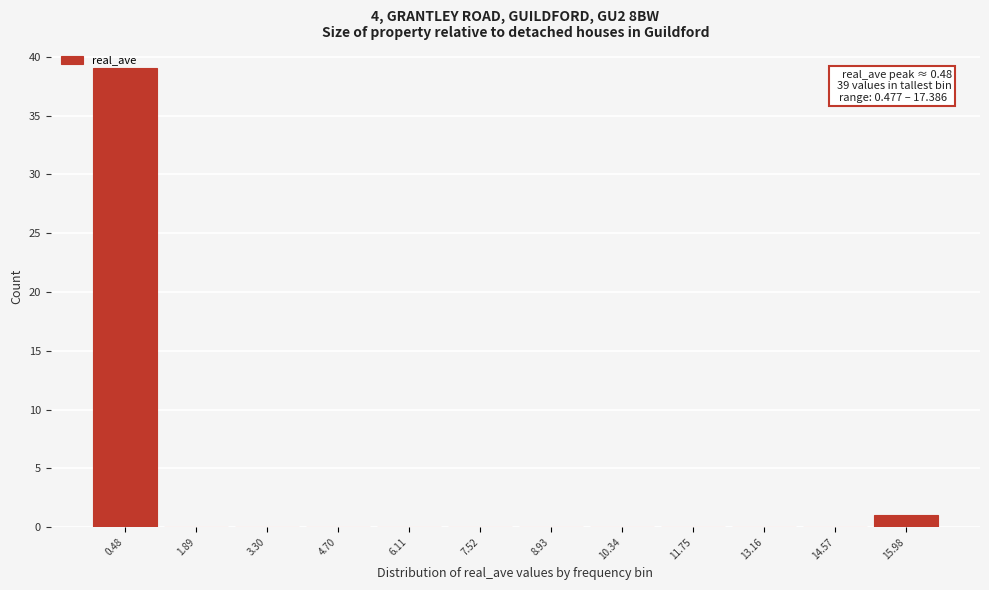

What is the sum of all values?

40